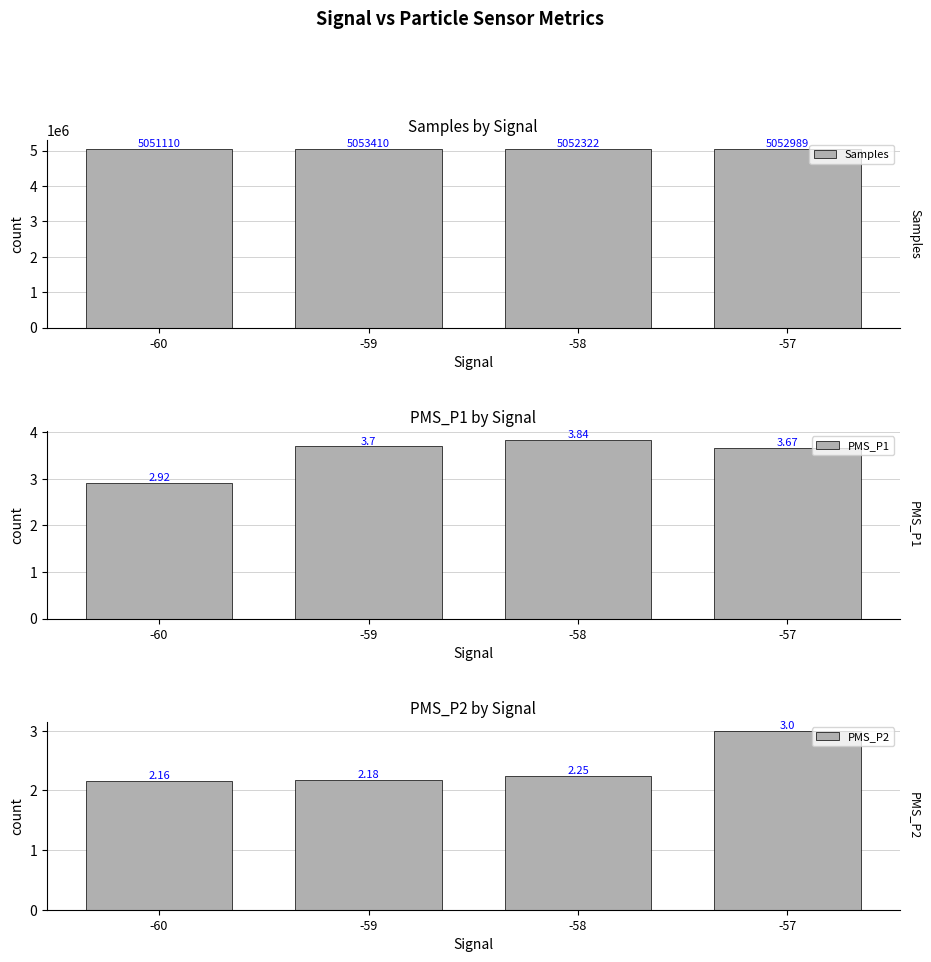

Which category has the highest value in the Samples series?

-59